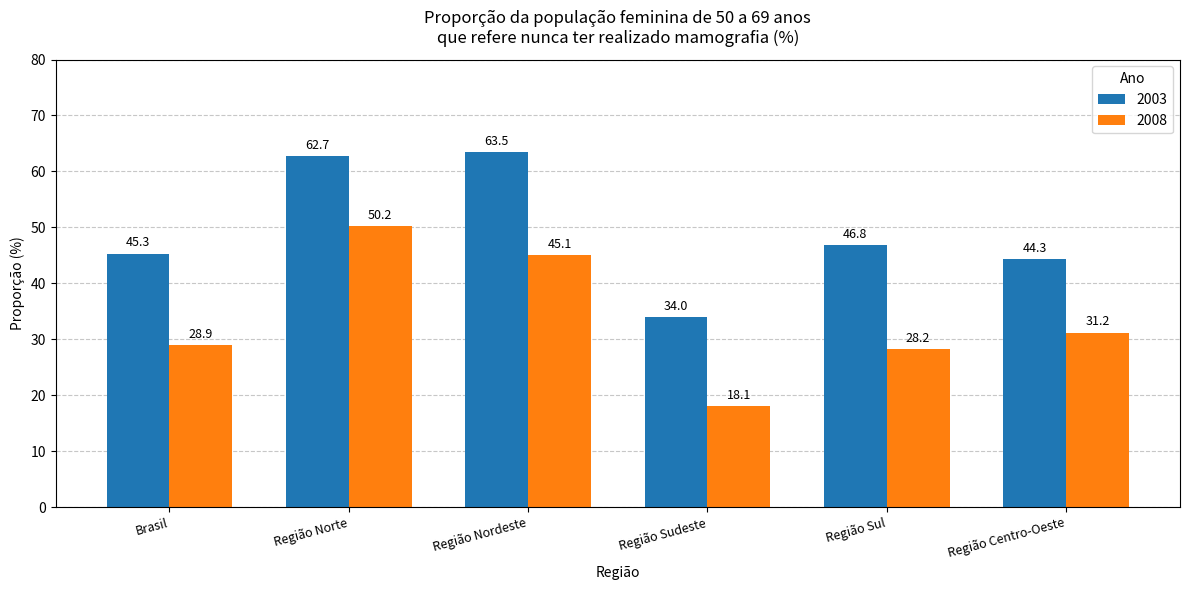

How many values in the 2008 series are below 31?

3